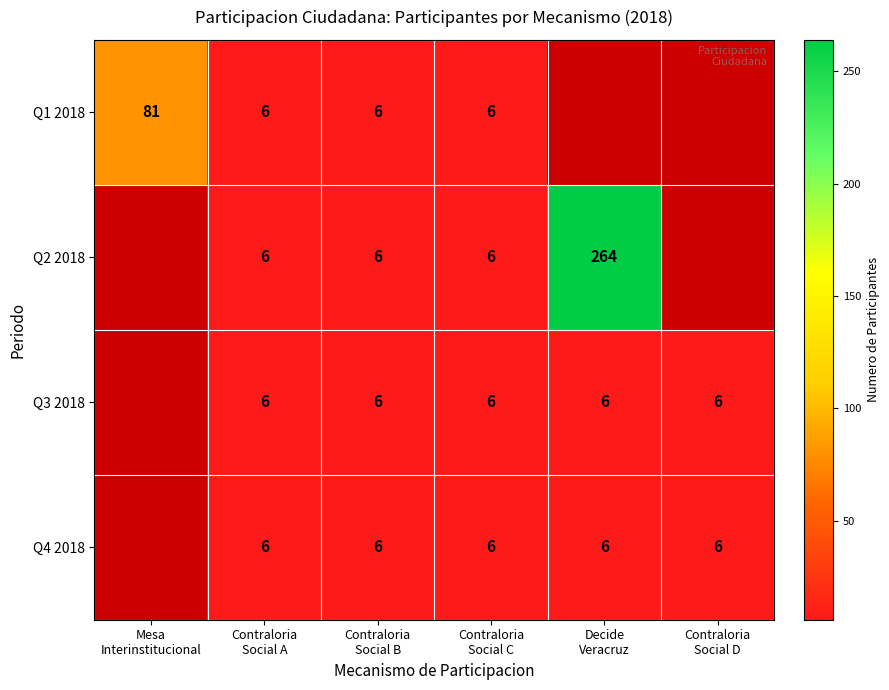

Count the Q3 2018 values in the range 6 to 7.

5